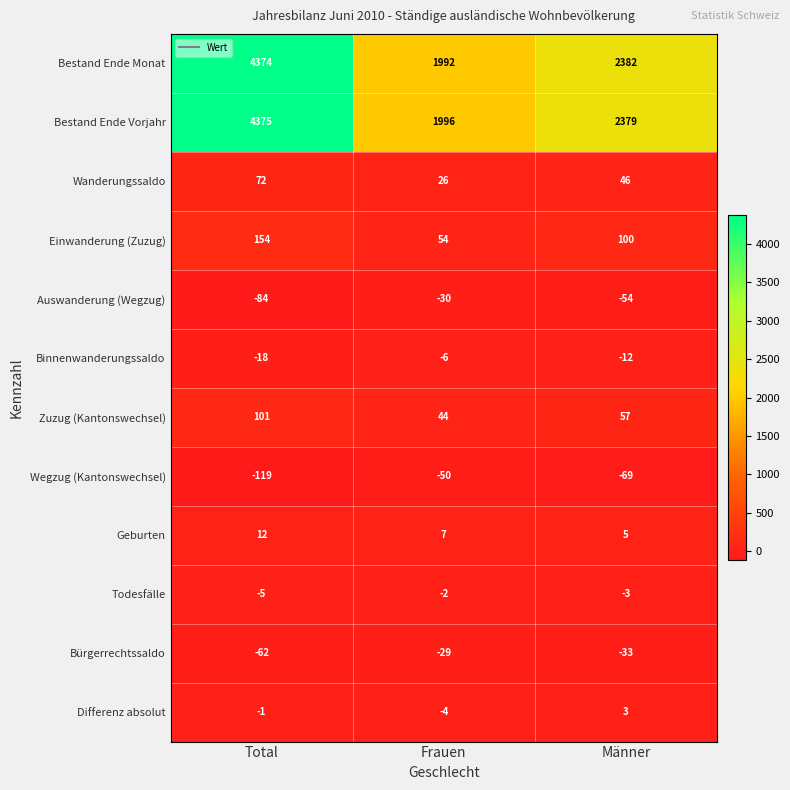

Which category has the highest value in the Auswanderung (Wegzug) series?

Frauen